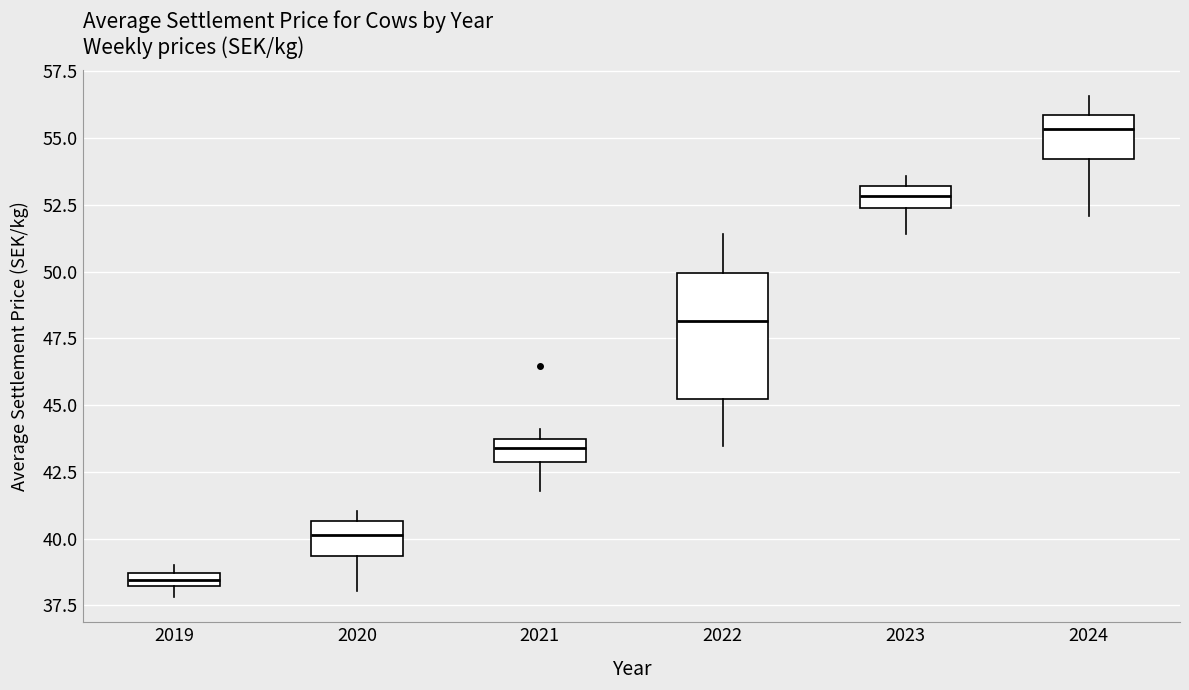

Which box's median line is the highest?

2024